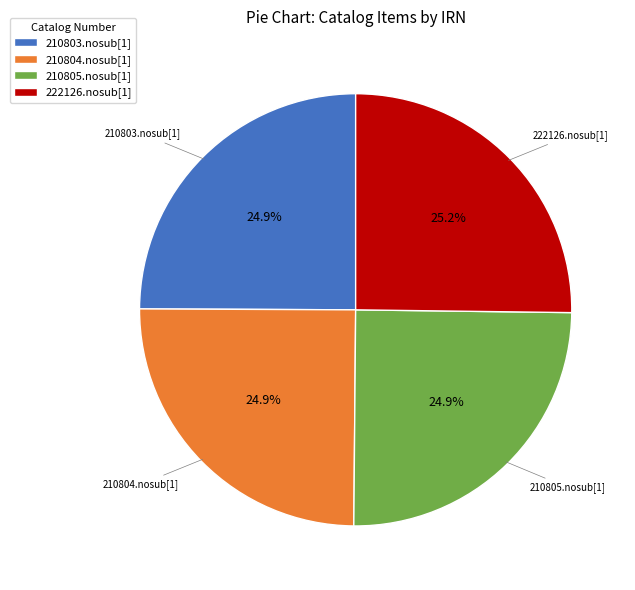

To the nearest percent, what portion does 222126.nosub[1] represent?

25%